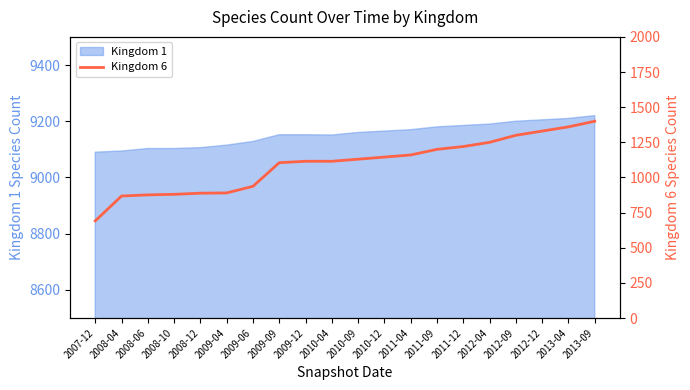

Does the chart have visible grid lines?

No